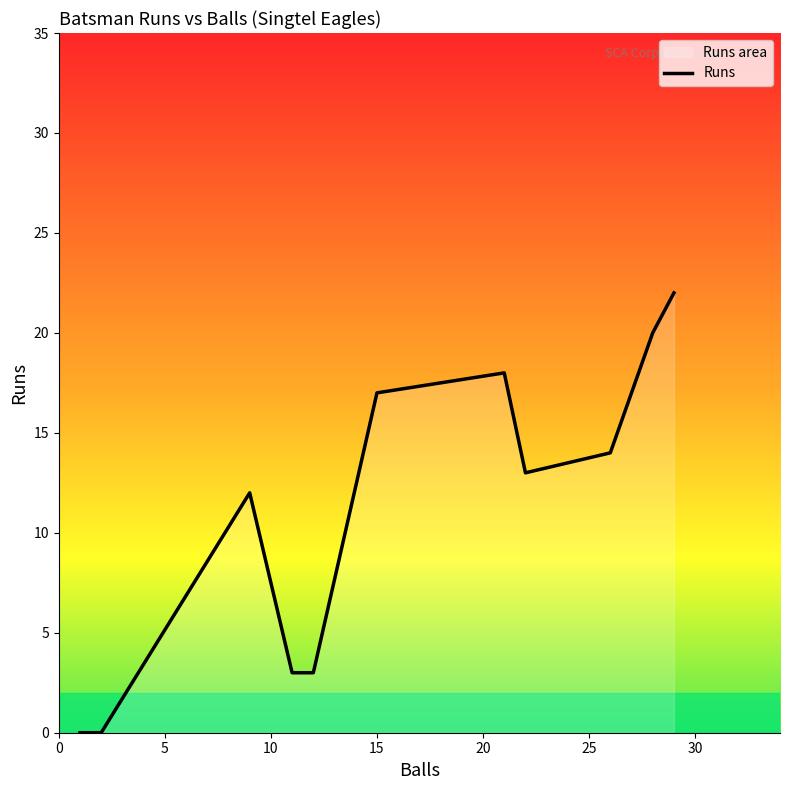

True or false: there are more than 0 points higher than both neighbors.

True